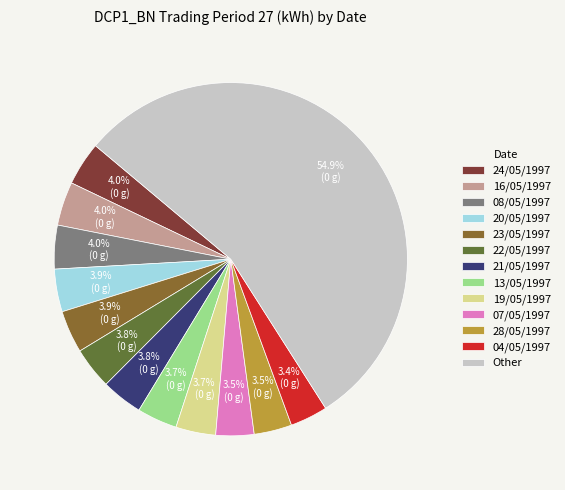

How many segments does this pie chart have?

13